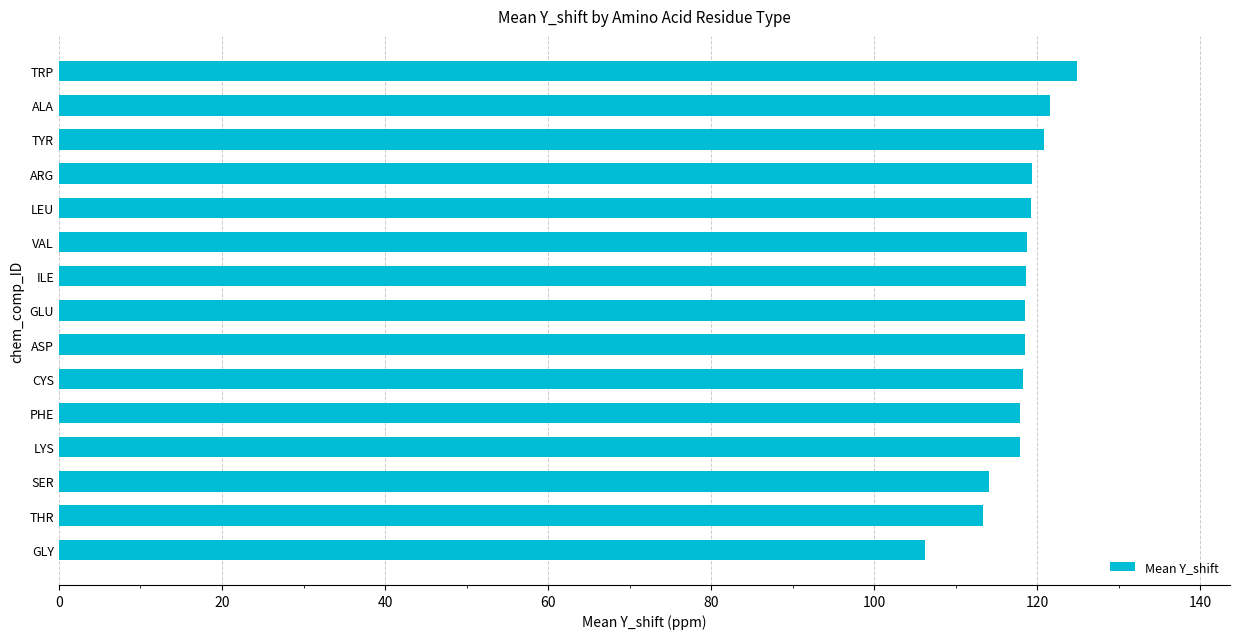

Read the value at LEU.

119.2